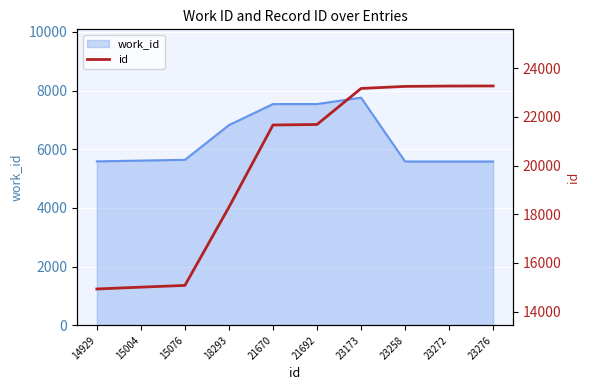

Rank the categories by value from highest to lowest.

23276, 23272, 23258, 23173, 21692, 21670, 18293, 15076, 15004, 14929